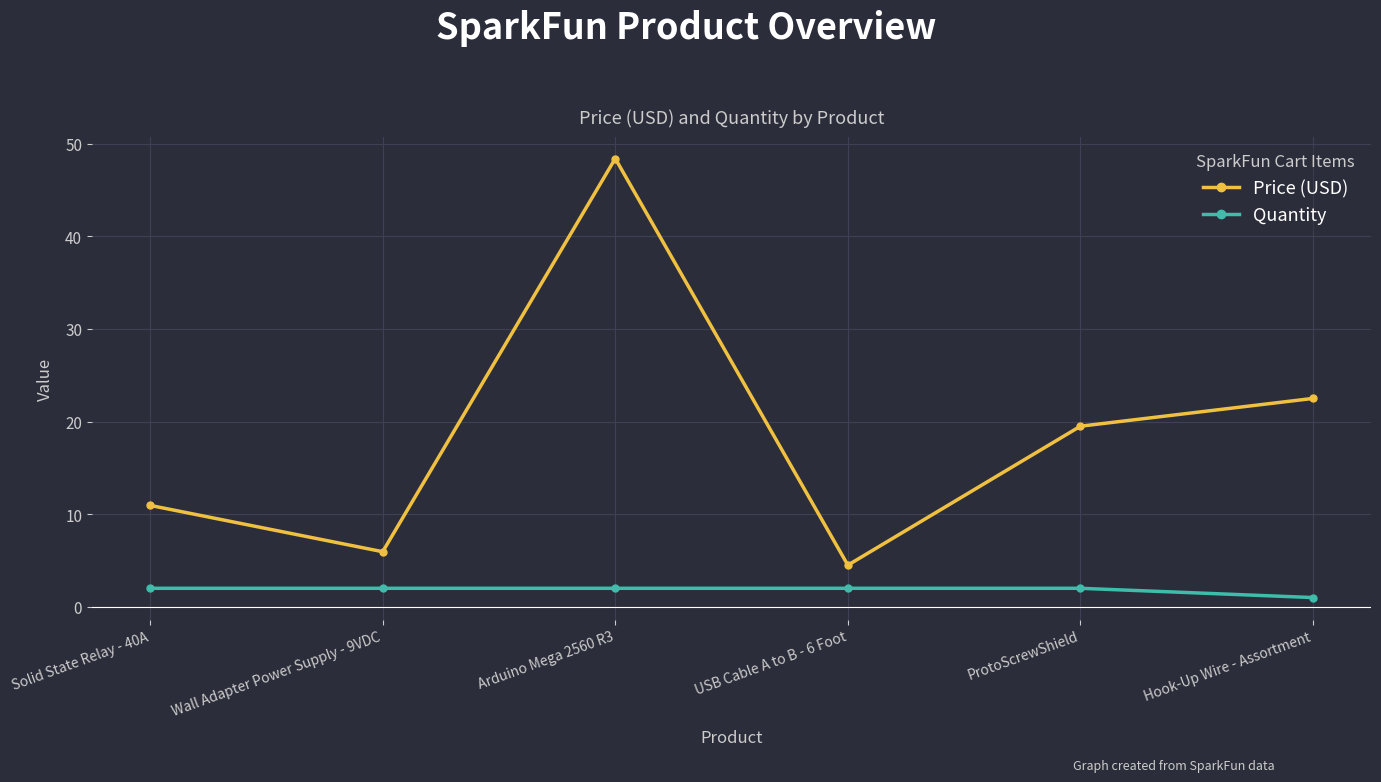

Rank the series by their average value, from lowest to highest.

Quantity, Price (USD)